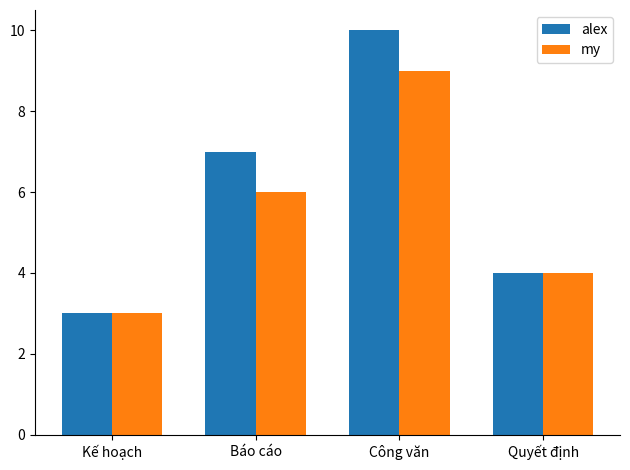

Which series has the largest range (max minus min)?

alex